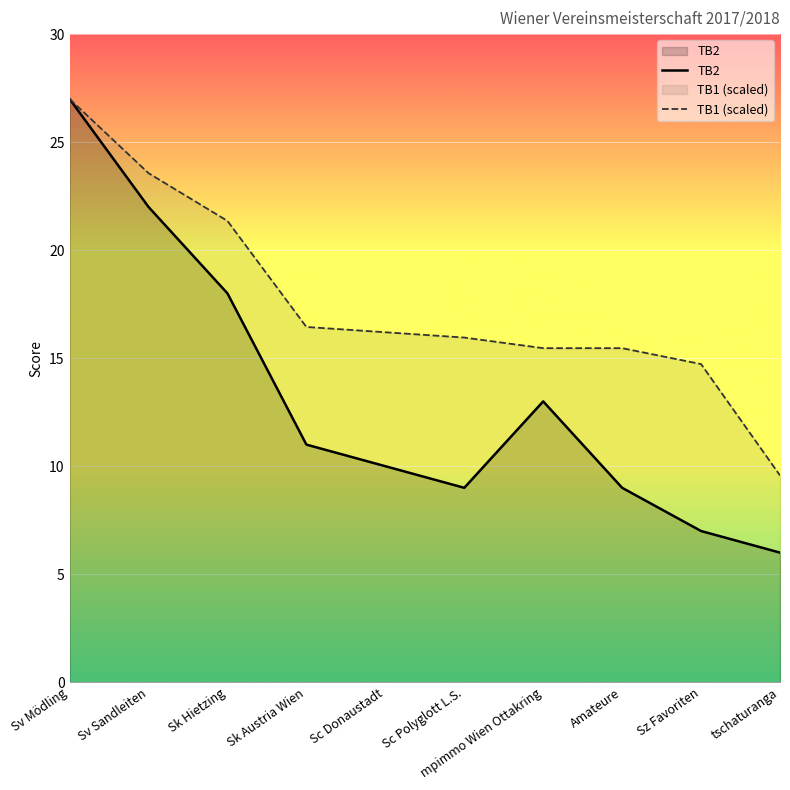

How many data points in TB2 are less than 11?

5